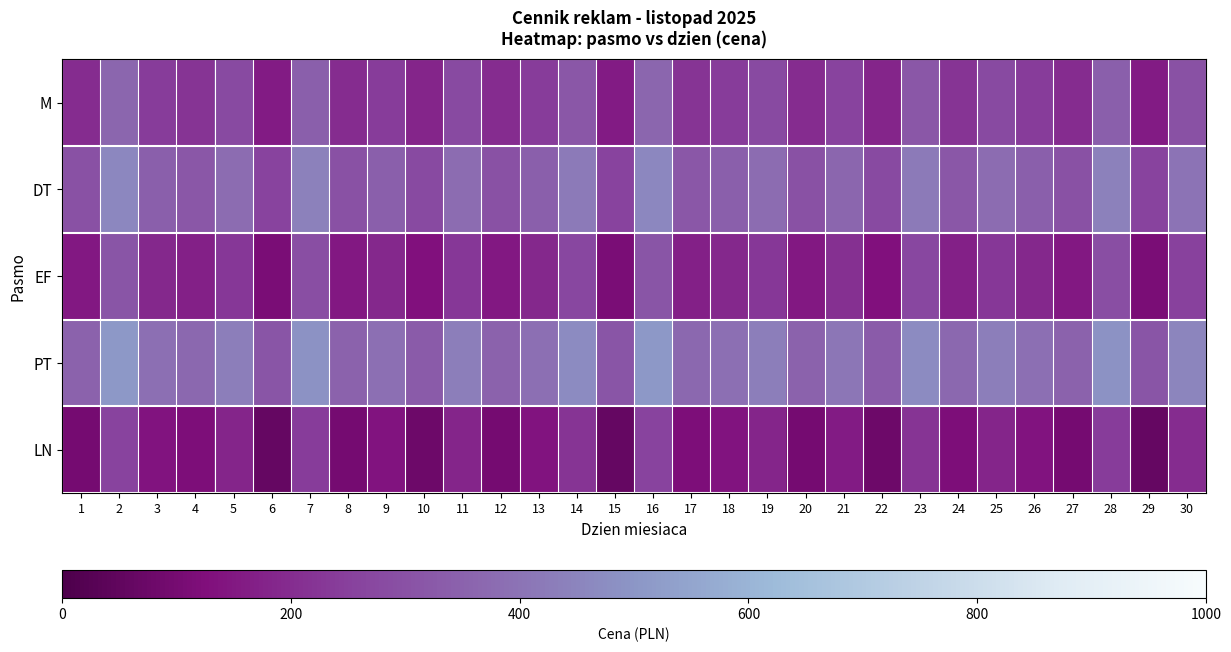

Reading right to left, list all the values displayed in this chart.

M: 30=0.3	29=0.2	28=0.3	27=0.2	26=0.2	25=0.3	24=0.2	23=0.3	22=0.2	21=0.3	20=0.2	19=0.3	18=0.2	17=0.2	16=0.4	15=0.2	14=0.3	13=0.2	12=0.2	11=0.3	10=0.2	9=0.2	8=0.2	7=0.3	6=0.2	5=0.3	4=0.2	3=0.2	2=0.4	1=0.2
DT: 30=0.4	29=0.3	28=0.4	27=0.3	26=0.3	25=0.4	24=0.3	23=0.4	22=0.3	21=0.4	20=0.3	19=0.4	18=0.3	17=0.3	16=0.5	15=0.3	14=0.4	13=0.3	12=0.3	11=0.4	10=0.3	9=0.3	8=0.3	7=0.4	6=0.3	5=0.4	4=0.3	3=0.3	2=0.5	1=0.3
EF: 30=0.3	29=0.1	28=0.3	27=0.2	26=0.2	25=0.2	24=0.2	23=0.3	22=0.1	21=0.2	20=0.2	19=0.2	18=0.2	17=0.2	16=0.3	15=0.1	14=0.3	13=0.2	12=0.2	11=0.2	10=0.1	9=0.2	8=0.2	7=0.3	6=0.1	5=0.2	4=0.2	3=0.2	2=0.3	1=0.2
PT: 30=0.5	29=0.3	28=0.5	27=0.3	26=0.4	25=0.4	24=0.4	23=0.5	22=0.3	21=0.4	20=0.3	19=0.4	18=0.4	17=0.4	16=0.5	15=0.3	14=0.5	13=0.4	12=0.3	11=0.4	10=0.3	9=0.4	8=0.3	7=0.5	6=0.3	5=0.4	4=0.4	3=0.4	2=0.5	1=0.3
LN: 30=0.2	29=0.1	28=0.2	27=0.1	26=0.1	25=0.2	24=0.1	23=0.2	22=0.1	21=0.2	20=0.1	19=0.2	18=0.1	17=0.1	16=0.3	15=0.1	14=0.2	13=0.1	12=0.1	11=0.2	10=0.1	9=0.1	8=0.1	7=0.2	6=0.1	5=0.2	4=0.1	3=0.1	2=0.3	1=0.1